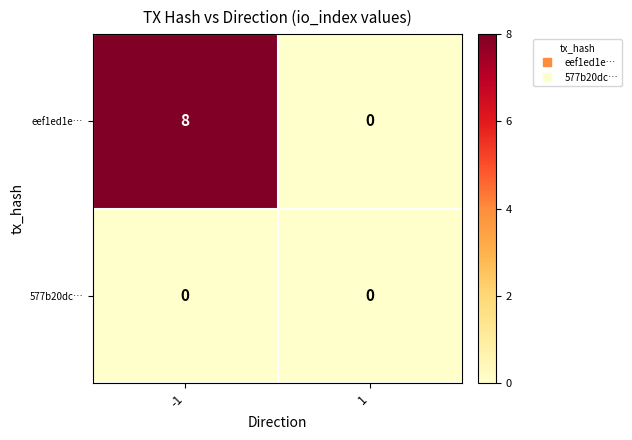

At -1, list the series in order from largest to smallest.

eef1ed1e…, 577b20dc…